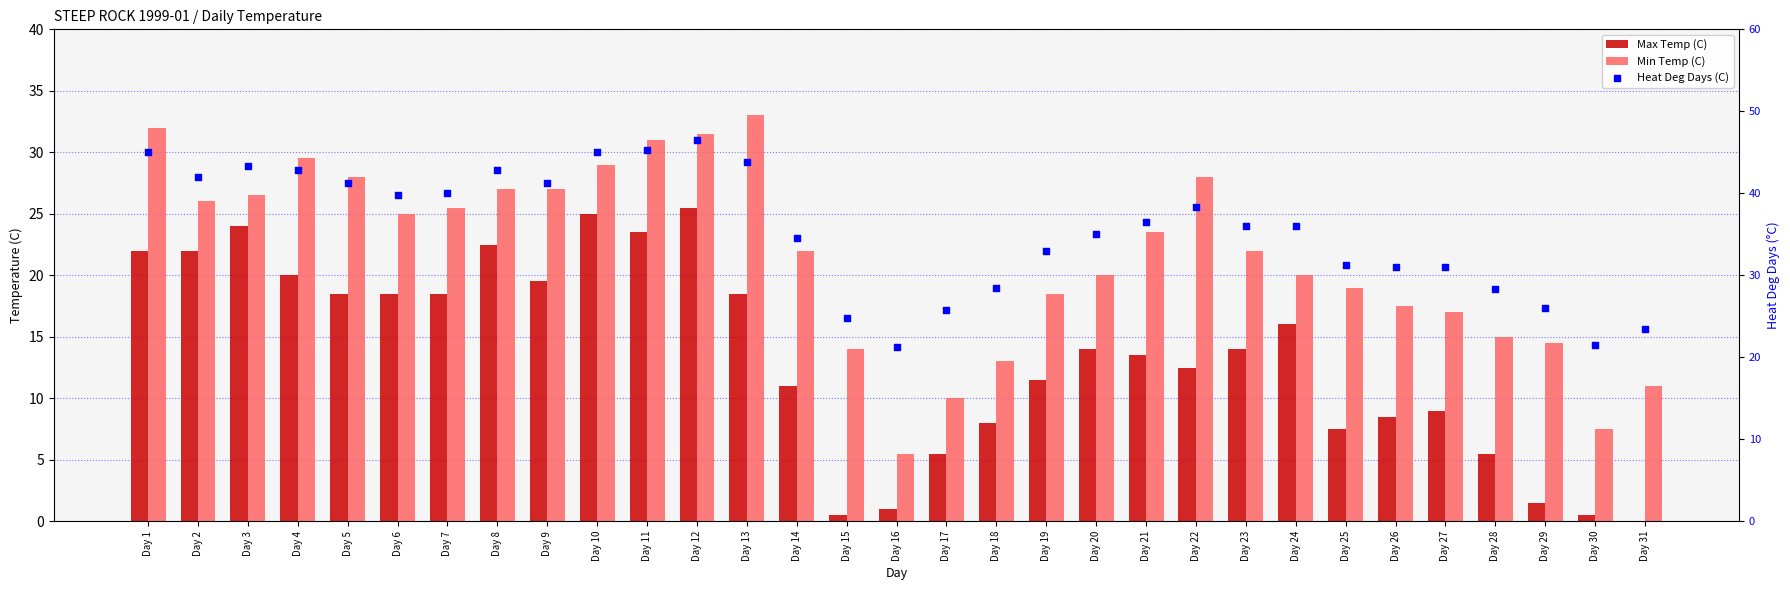

Which series contains the highest Y value?

Heat Deg Days (C)